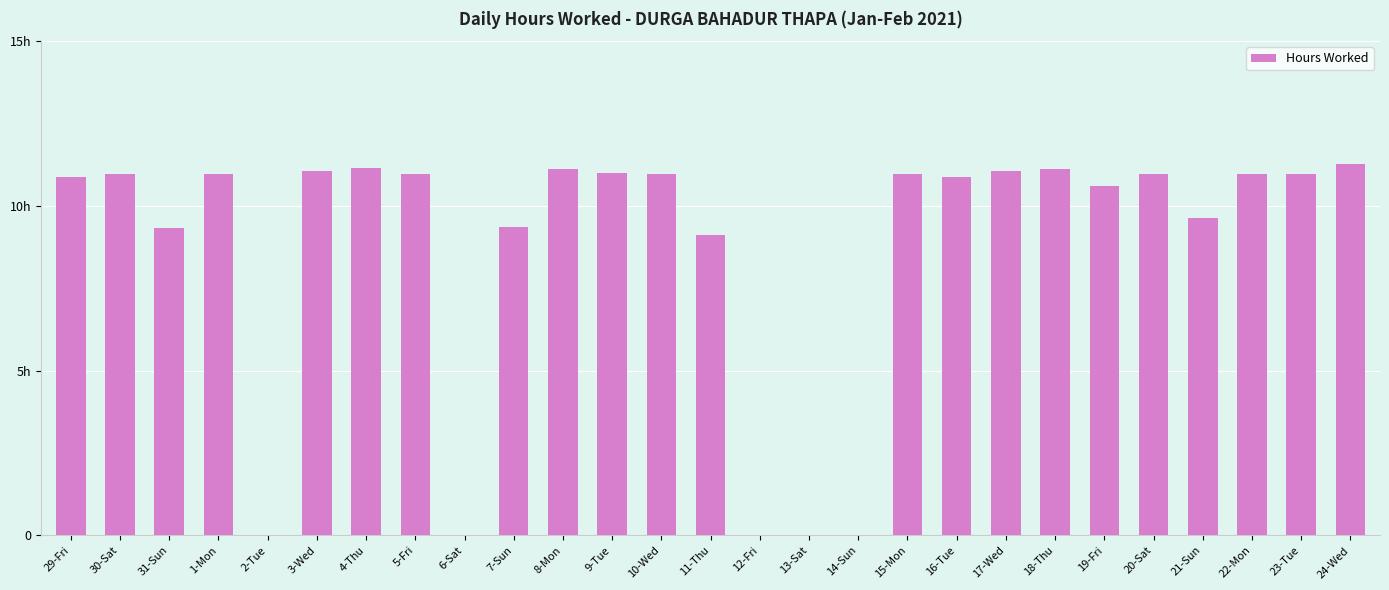

What is the approximate value at 24-Wed?

11.3